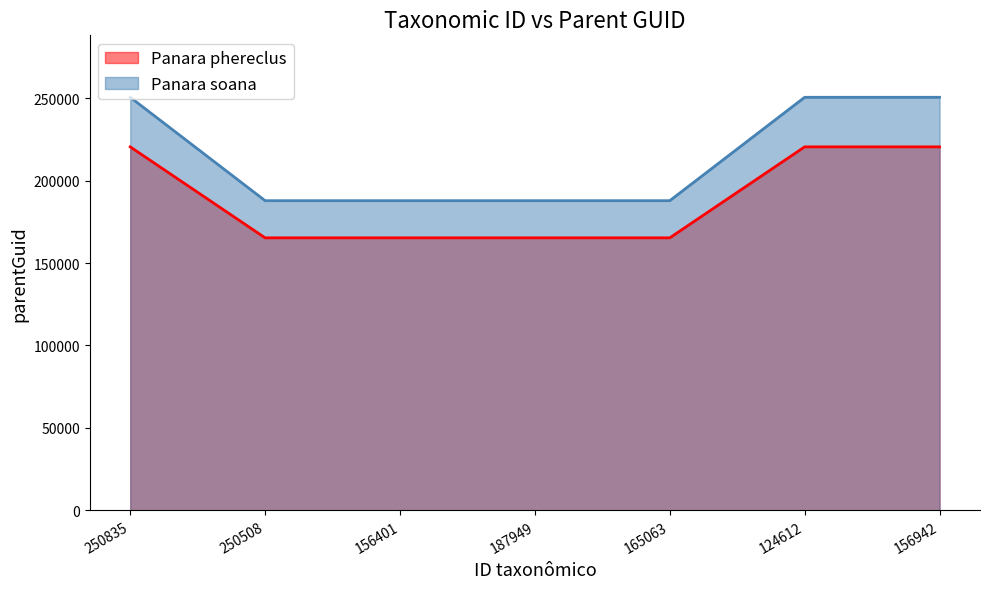

What is the value of the 5th point from the left?

165264.0